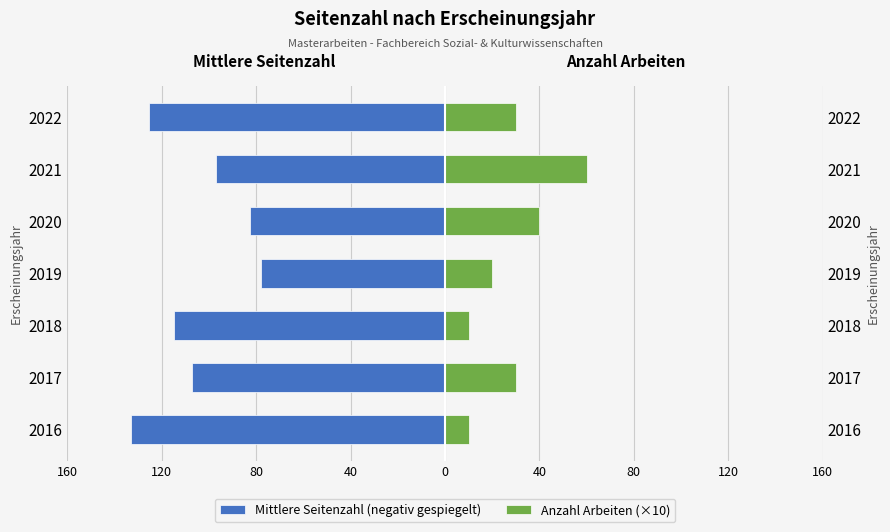

What is the highest value of the Mittlere Seitenzahl (negativ gespiegelt) series?

-78.0